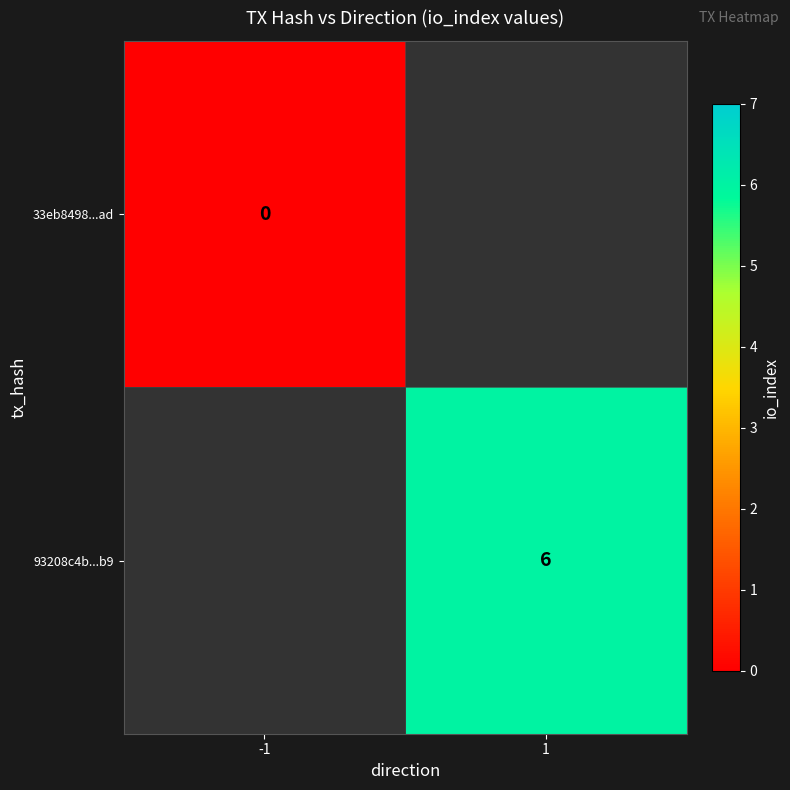

Is it true that 93208c4b...b9 equals 6 at 1?

True